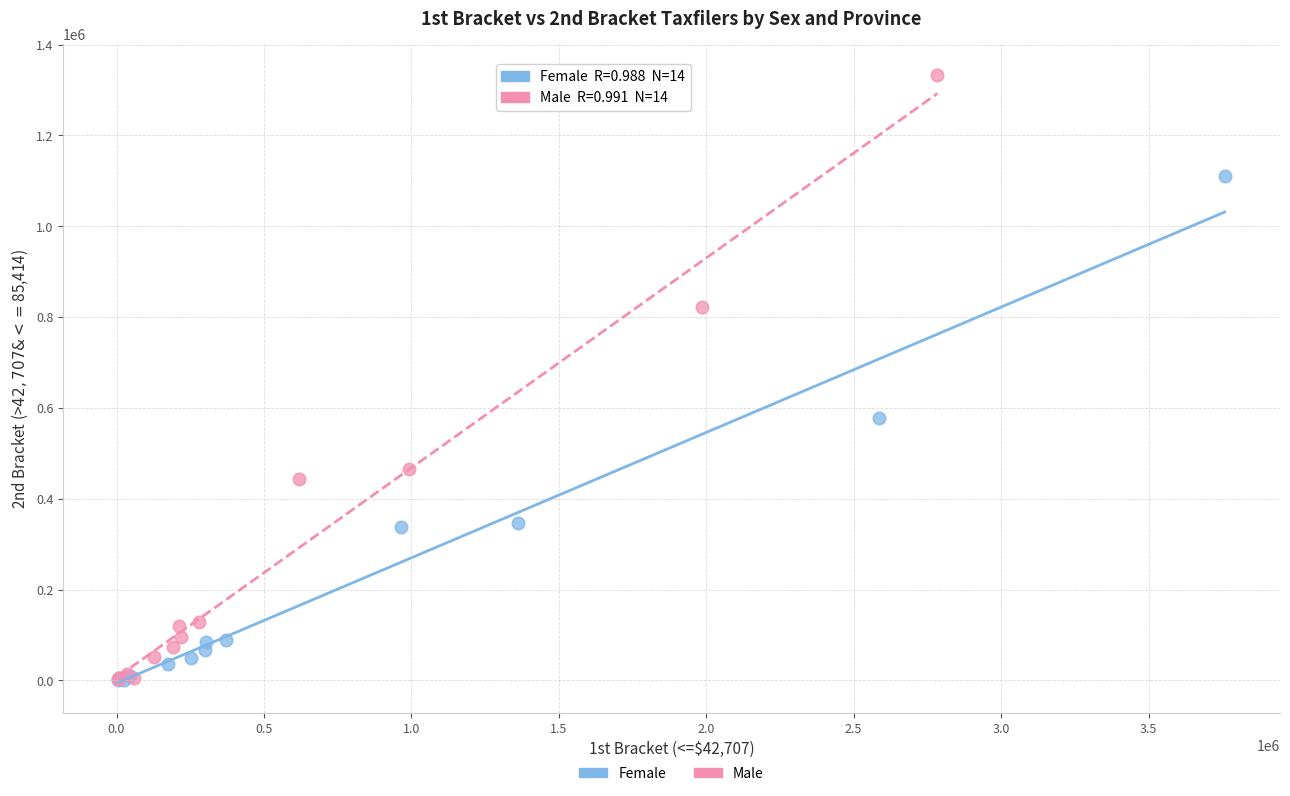

Which series contains the highest Y value?

Male